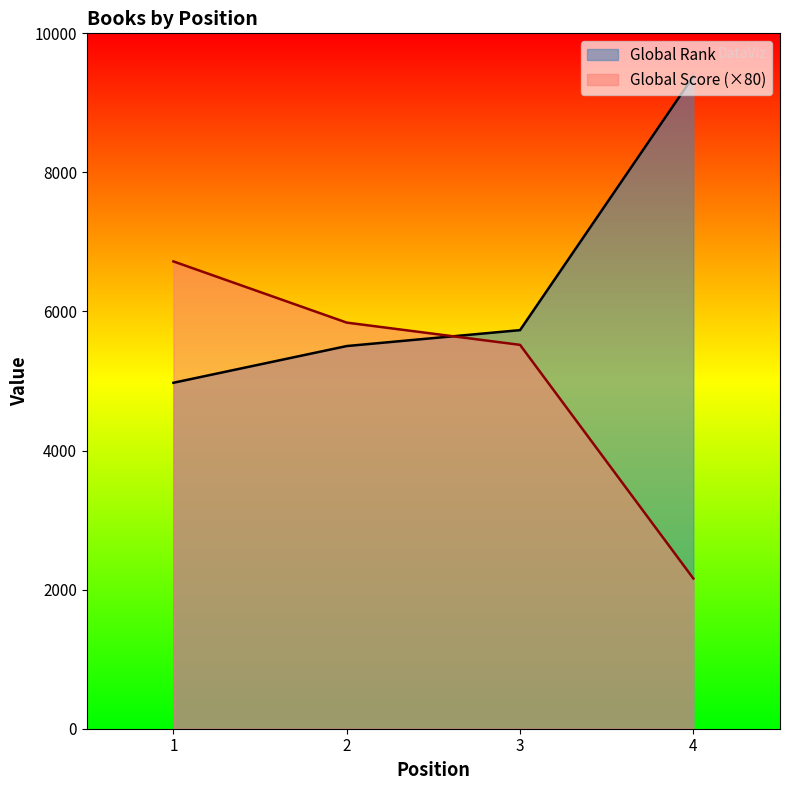

Which has a higher value, 2 or 4?

4